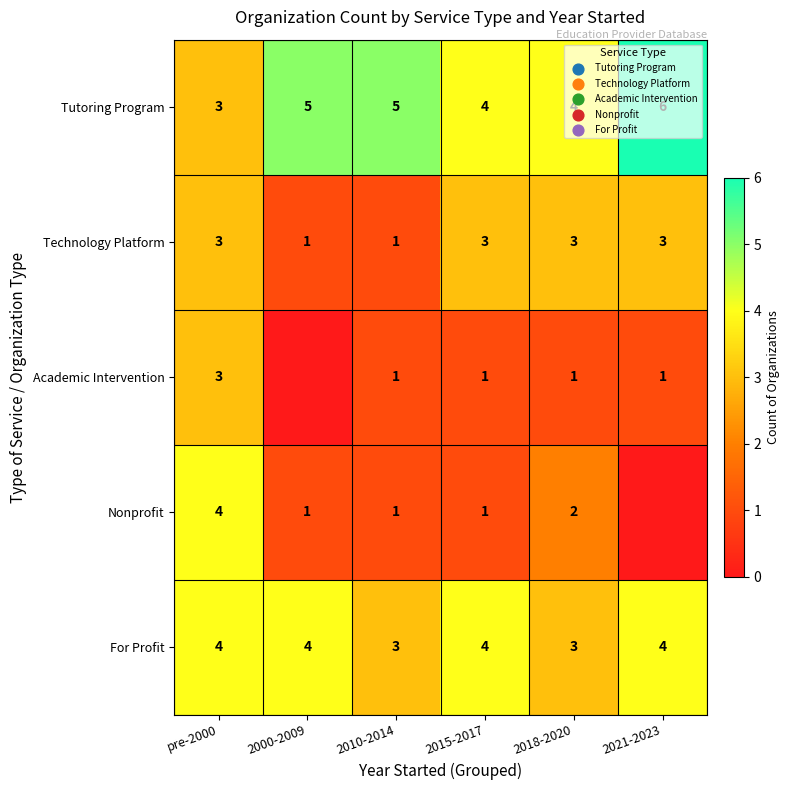

Read the For Profit value at pre-2000.

4